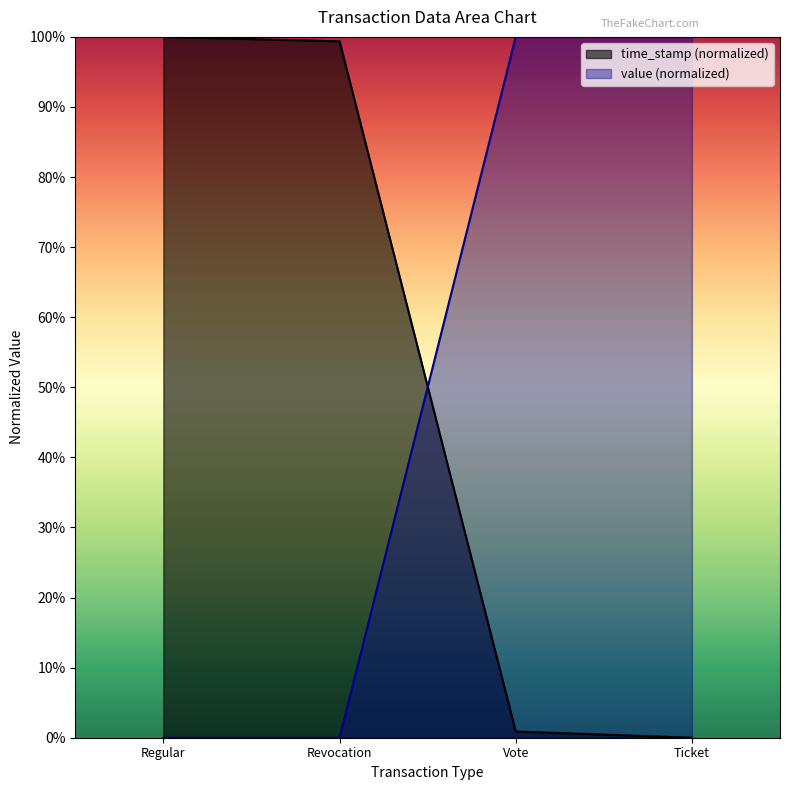

Between Regular and Revocation, which series saw the biggest shift?

time_stamp